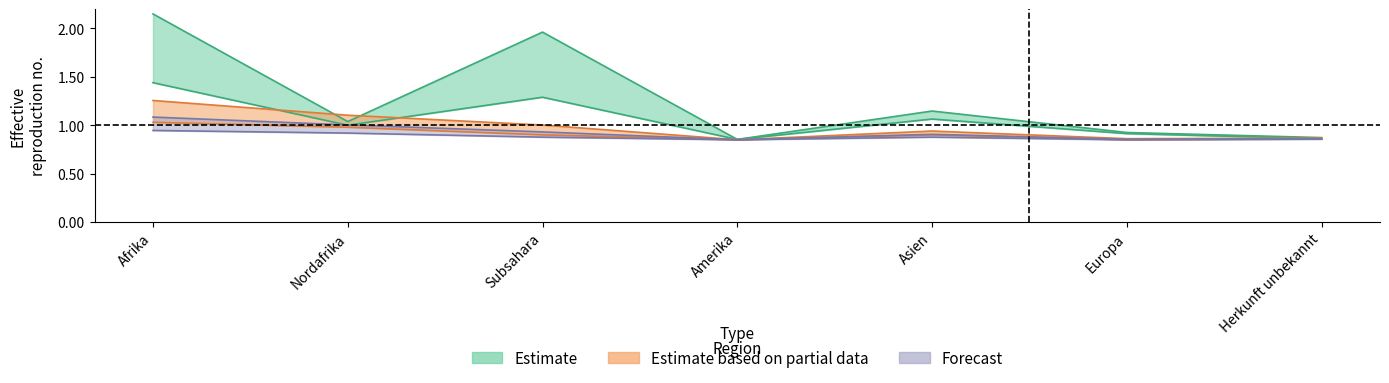

Which label corresponds to the smallest value in the chart?

Amerika